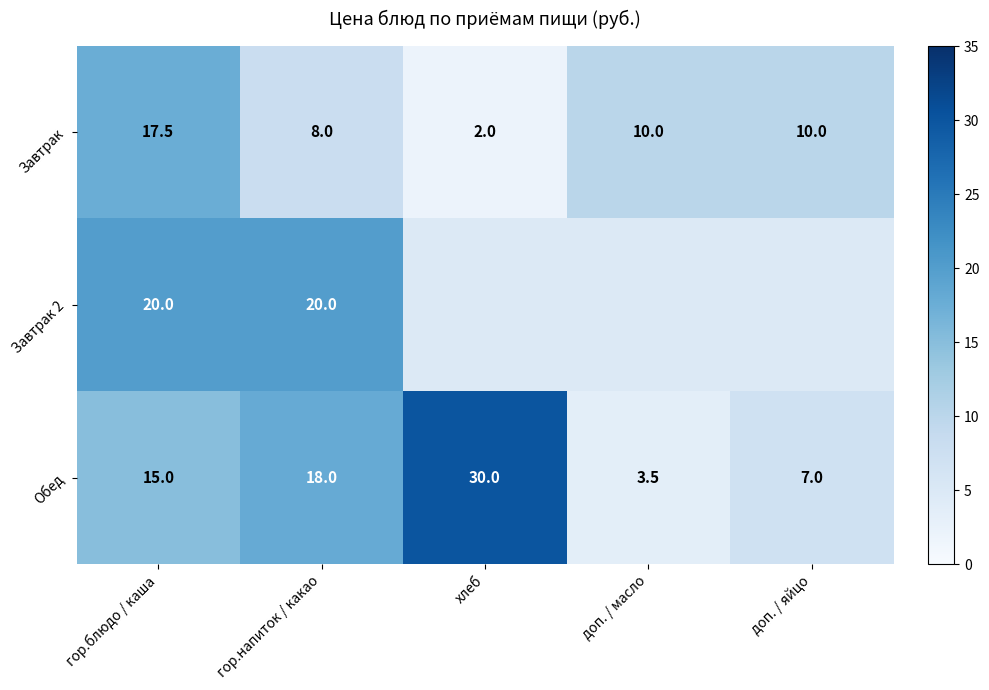

Count the number of data series in this chart.

3